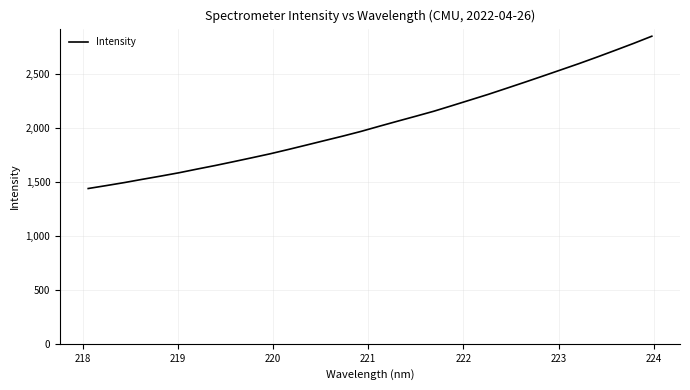

What is the smallest value displayed?

1441.3